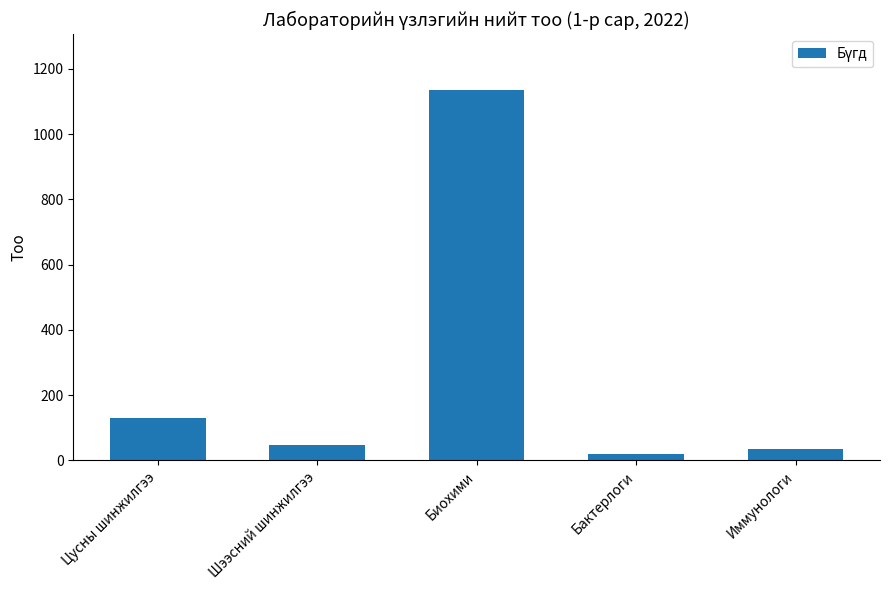

At which label does the data first exceed 46?

Цусны шинжилгээ